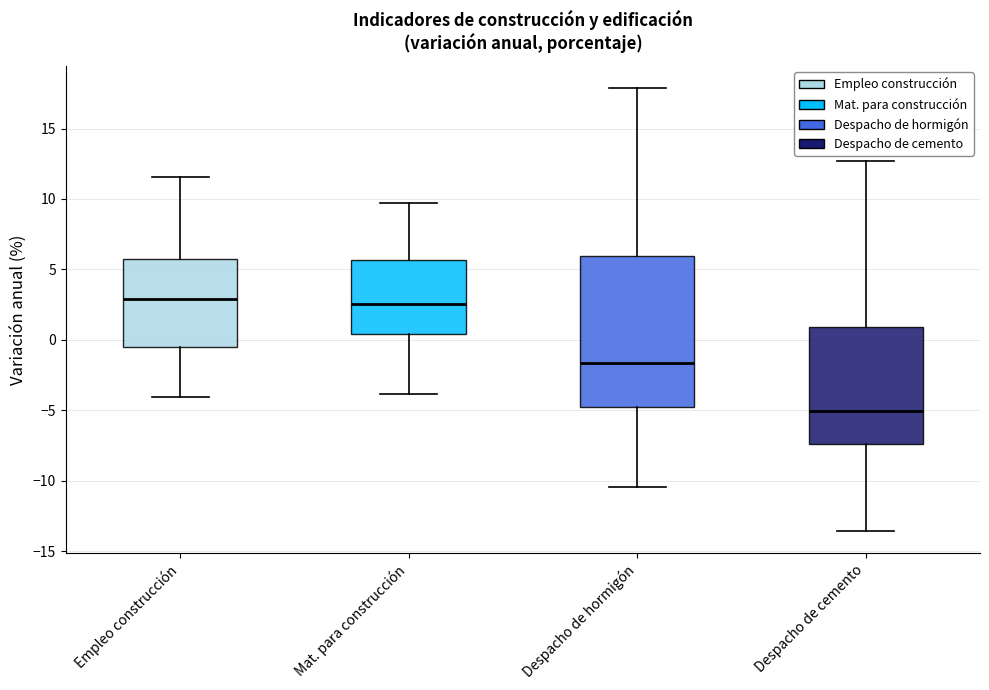

Which box is the tallest, from its lower edge to its upper edge?

Despacho de hormigón